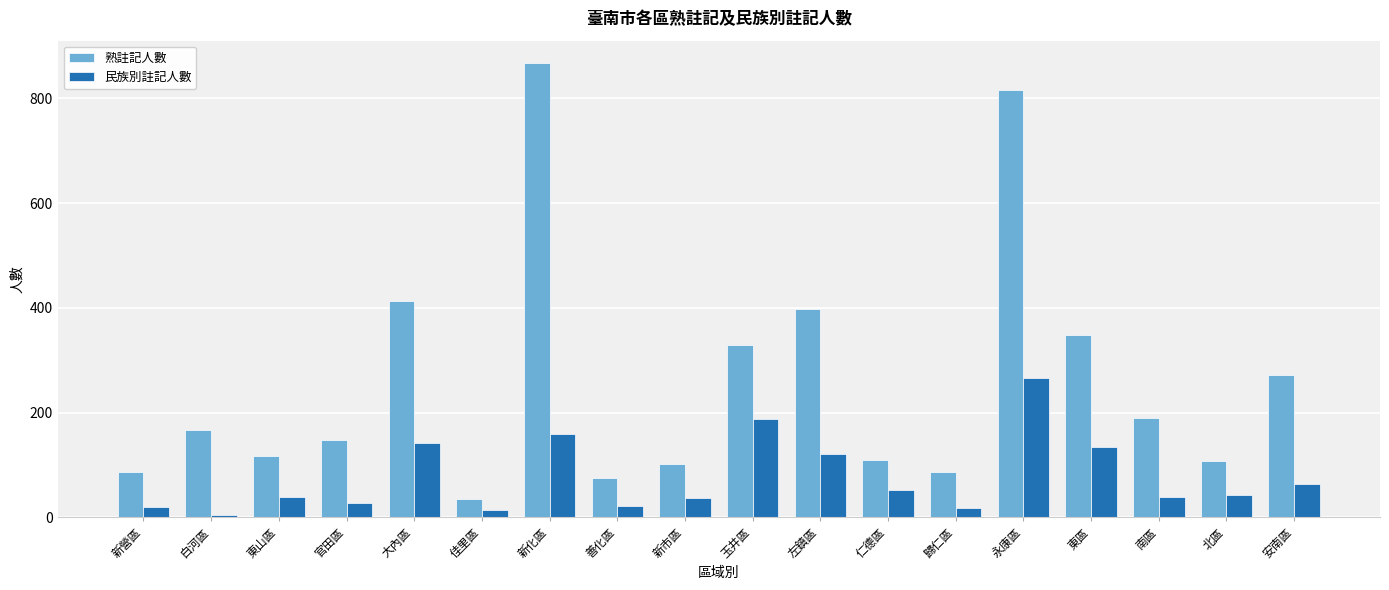

What is the sum of all 民族別註記人數 values?

1384